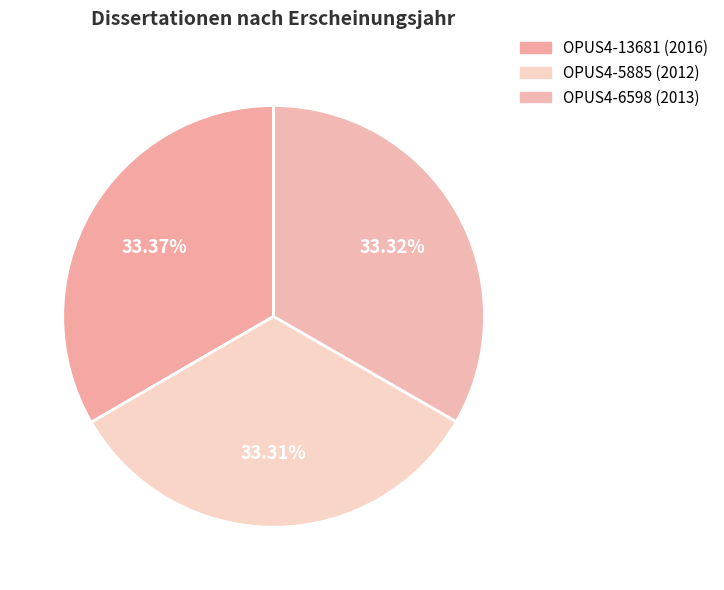

Does OPUS4-5885 represent more than half of the total?

No